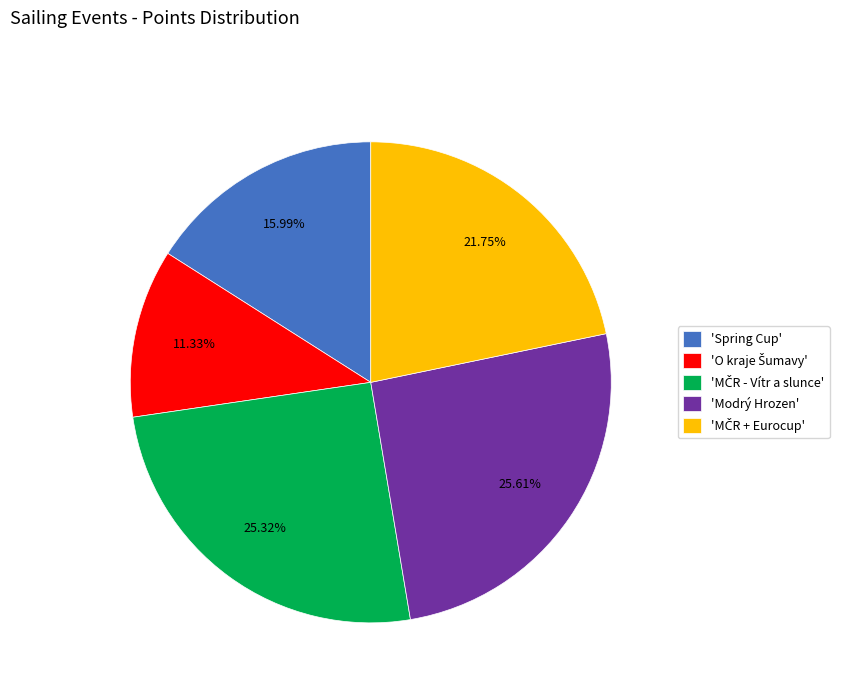

To the nearest percent, what is the difference between the largest and smallest slice percentages?

14%